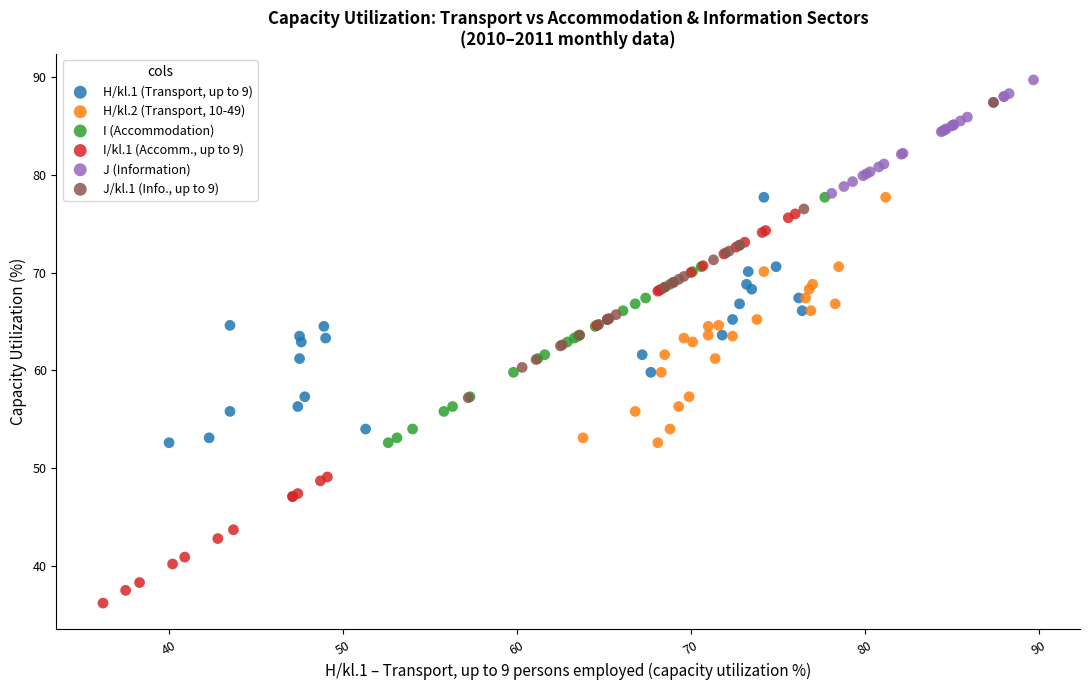

Which series contains the lowest Y value?

I/kl.1 (Accomm., up to 9)